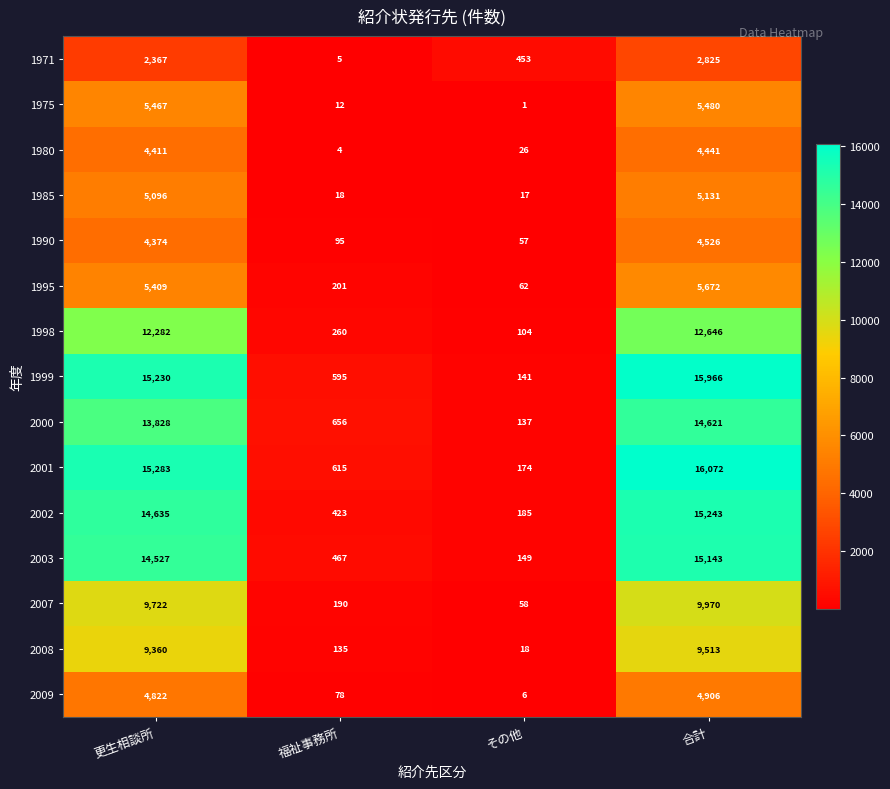

What is the average value of the 1985 series?

2566